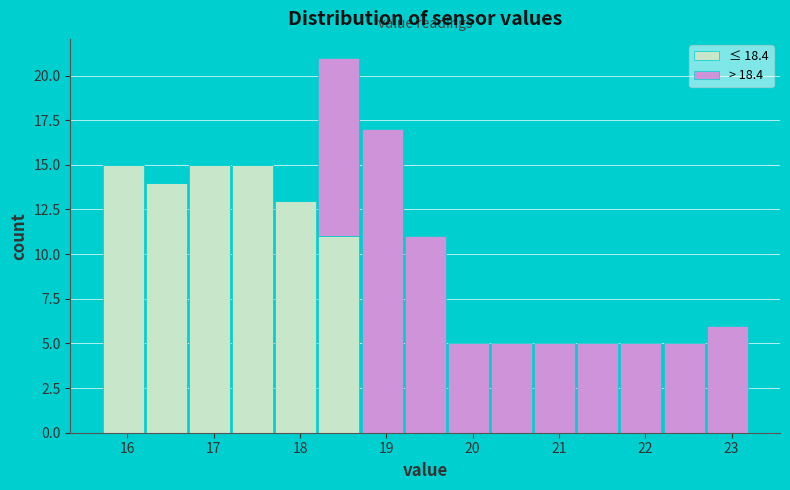

Reading left to right, list every stacked bar in this chart as the range it spans on the x-axis followed by its total height. The values are not printed on the chart, so give them approximately, as read against the axis.

15.7 to 16.2: 15
16.2 to 16.7: 14
16.7 to 17.2: 15
17.2 to 17.7: 15
17.7 to 18.2: 13
18.2 to 18.7: 21
18.7 to 19.2: 17
19.2 to 19.7: 11
19.7 to 20.2: 5
20.2 to 20.7: 5
20.7 to 21.2: 5
21.2 to 21.7: 5
21.7 to 22.2: 5
22.2 to 22.7: 5
22.7 to 23.2: 6